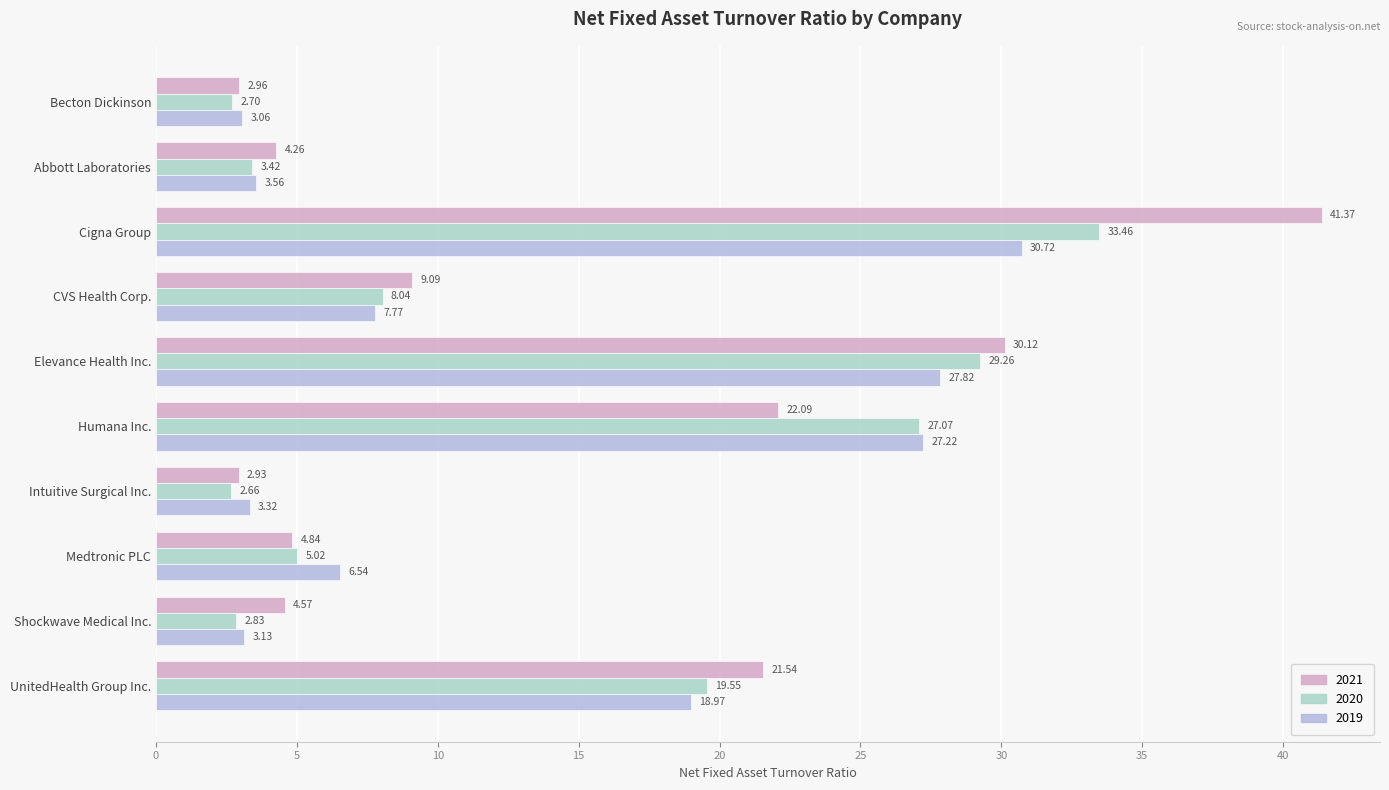

Which series changed the most between Becton Dickinson and Intuitive Surgical Inc.?

2019